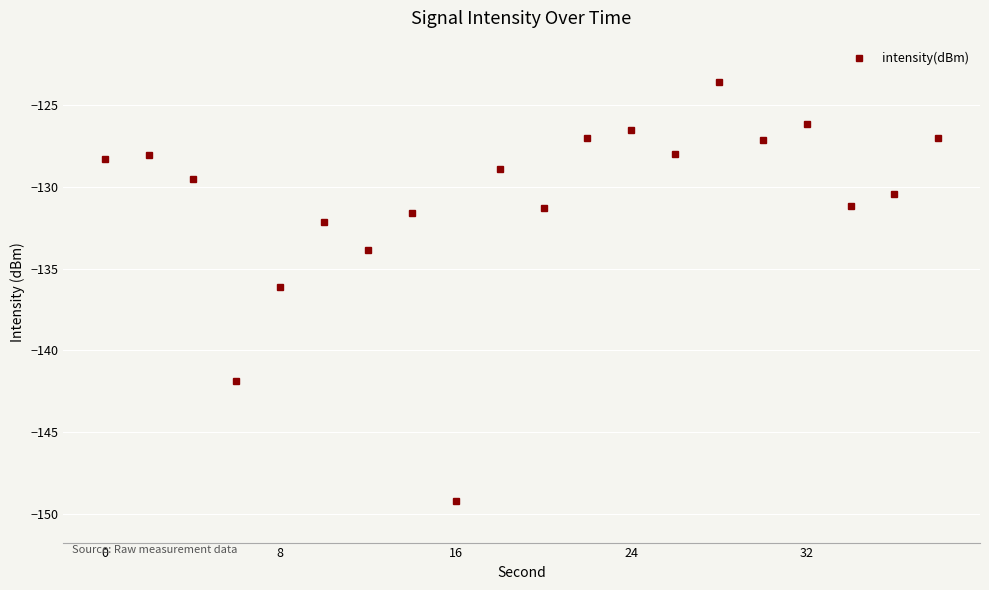

How many interior local valleys (lower than both neighbors) does the data have?

7